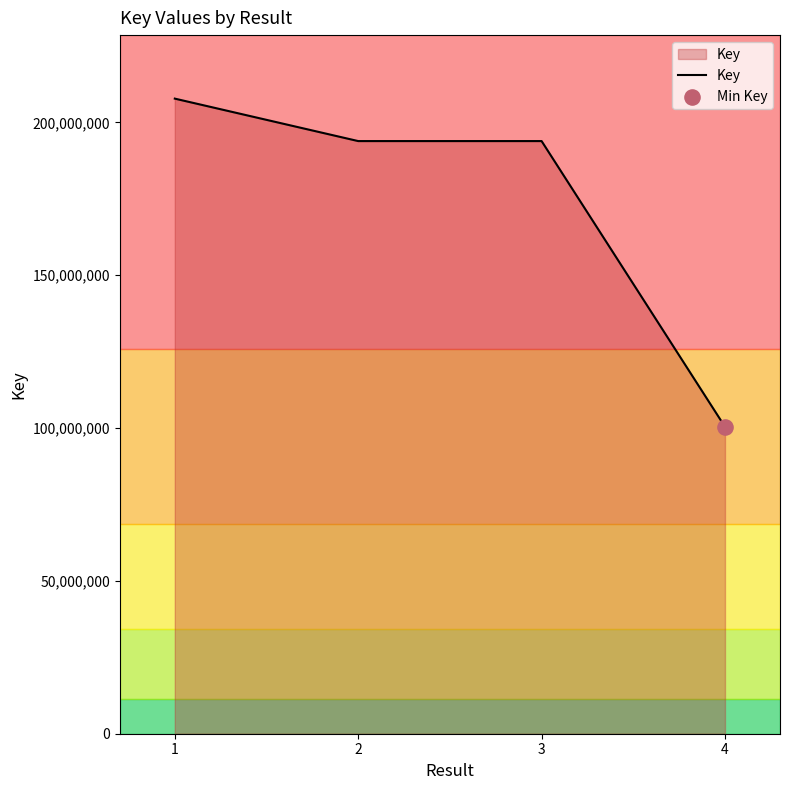

What is the ratio of the value at 2 to the value at 1?

0.9